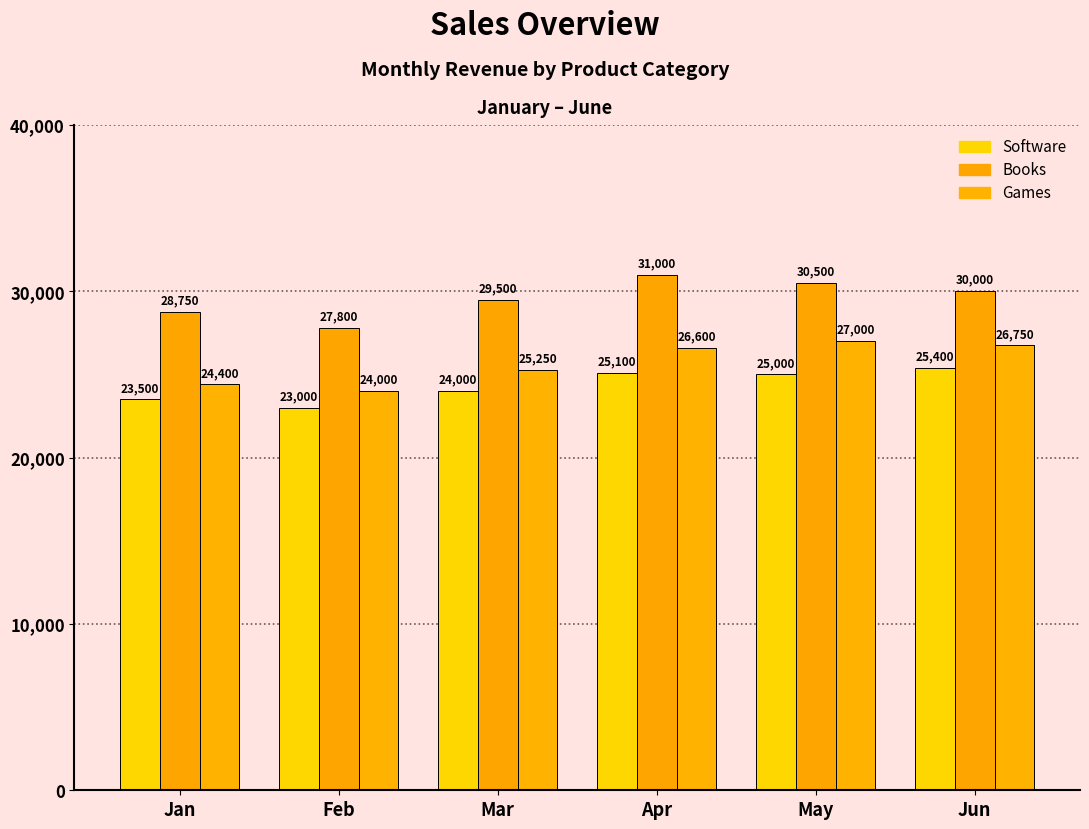

The value of Books at May is 6283. True or false?

False